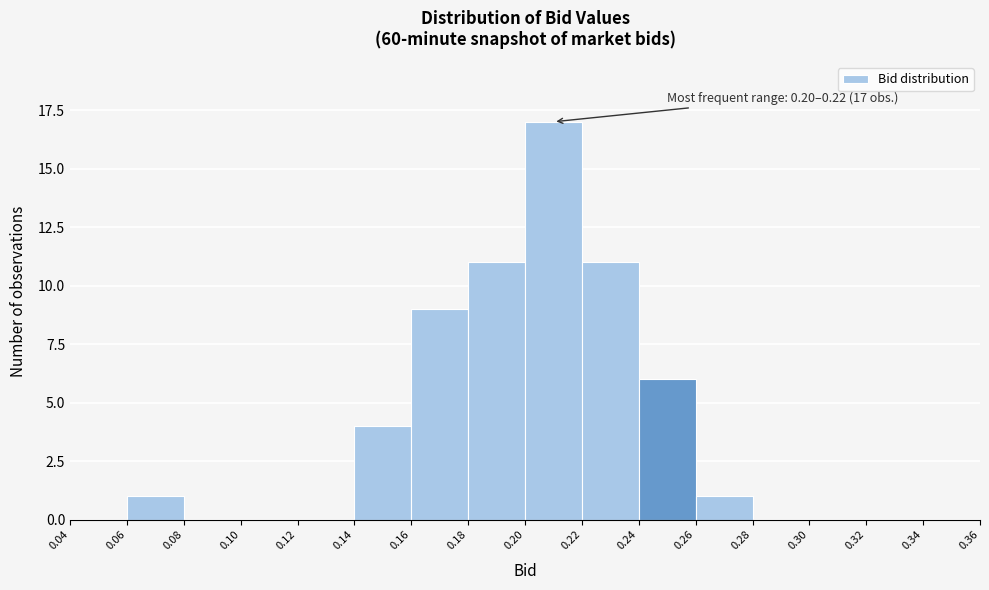

Which range on the x-axis has the tallest bar?

0.20 to 0.22